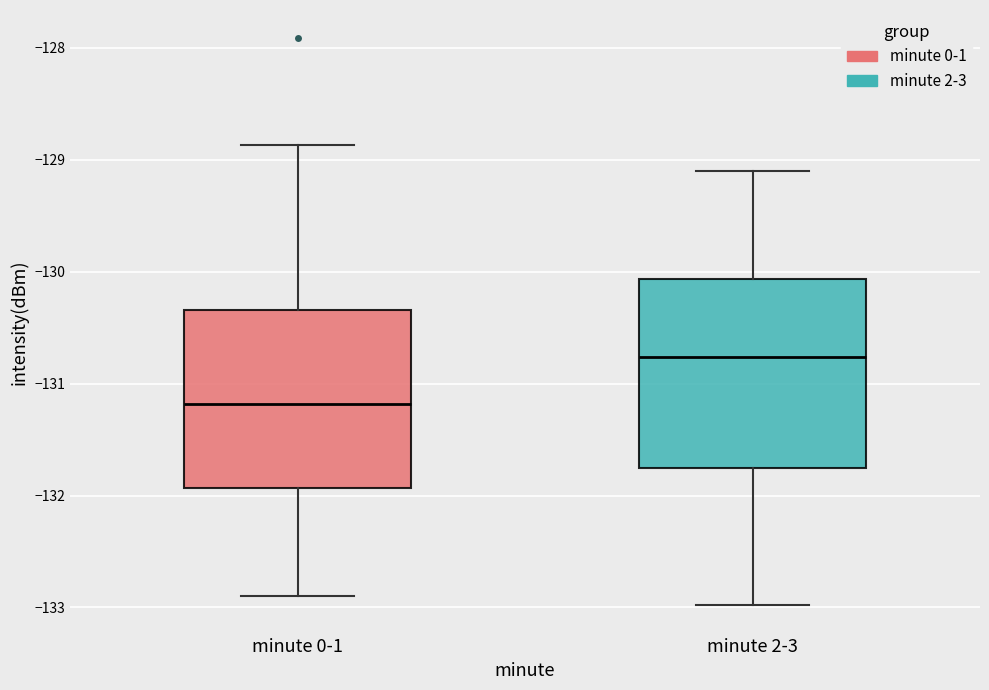

Reading left to right, read every box against the y-axis: the position of its median line, the range the box covers, and the ends of its whiskers. The values are not printed on the chart, so give them approximately, as read against the axis.

minute 0-1: median -131.2, box -131.9 to -130.3, whiskers -132.9 to -128.9
minute 2-3: median -130.8, box -131.8 to -130.1, whiskers -133.0 to -129.1